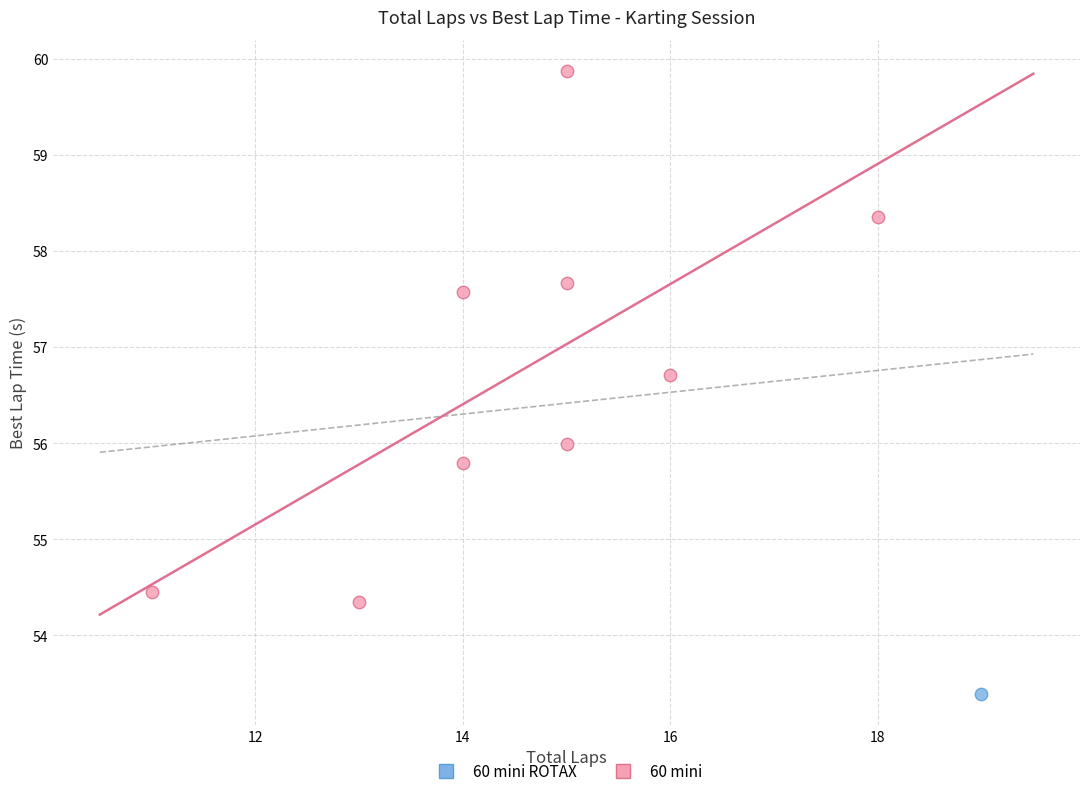

What are all the series names shown in the legend?

60 mini ROTAX, 60 mini